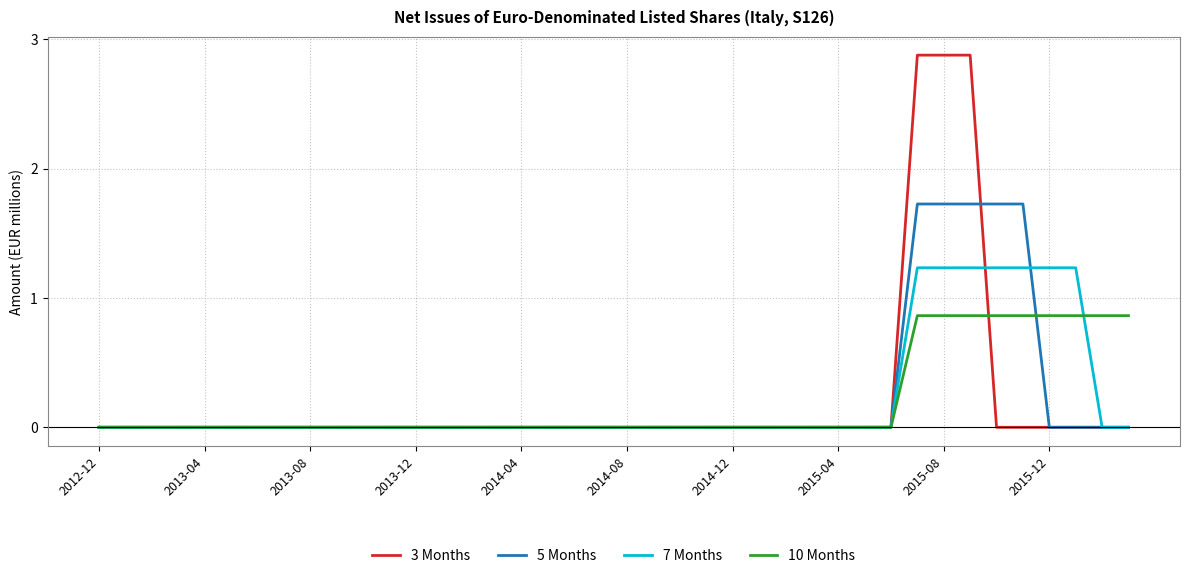

List the series in order of their peak value, highest first.

3 Months, 5 Months, 7 Months, 10 Months